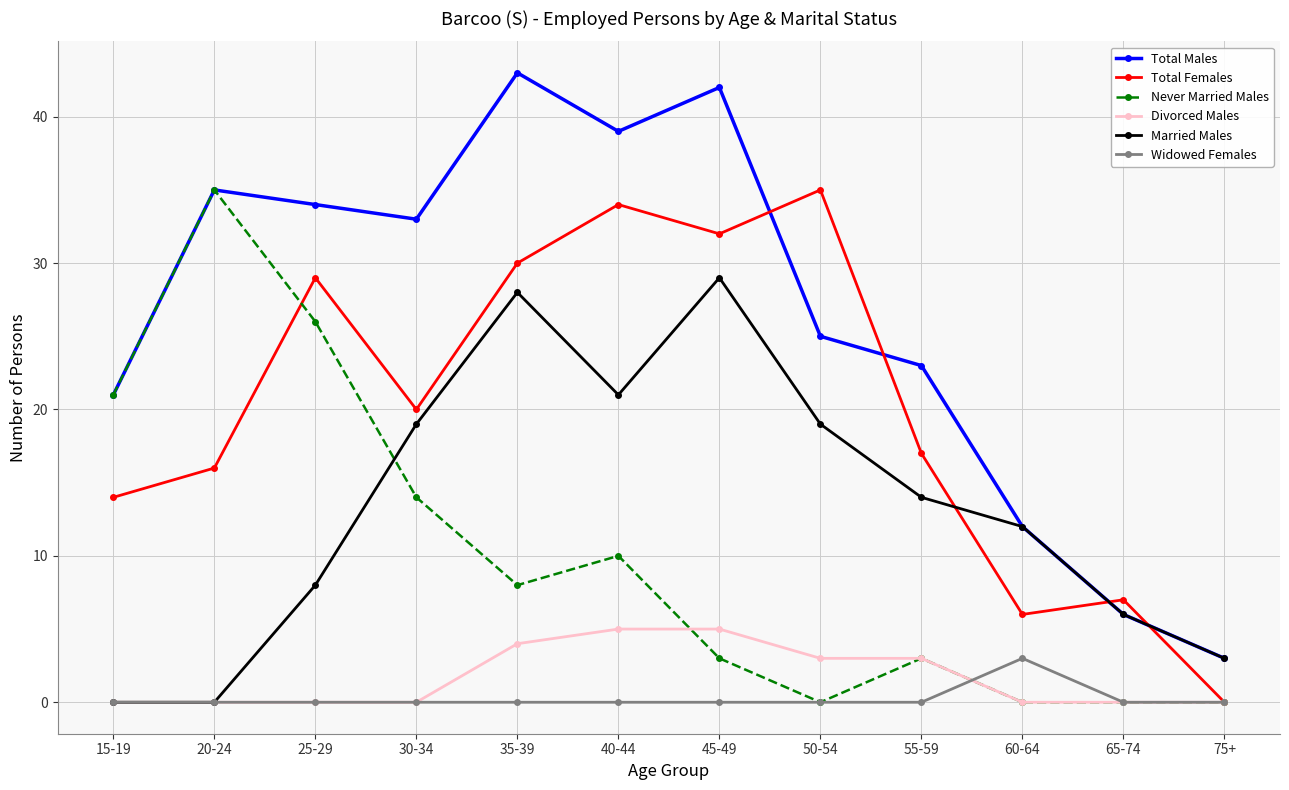

Which series has the largest range (max minus min)?

Total Males